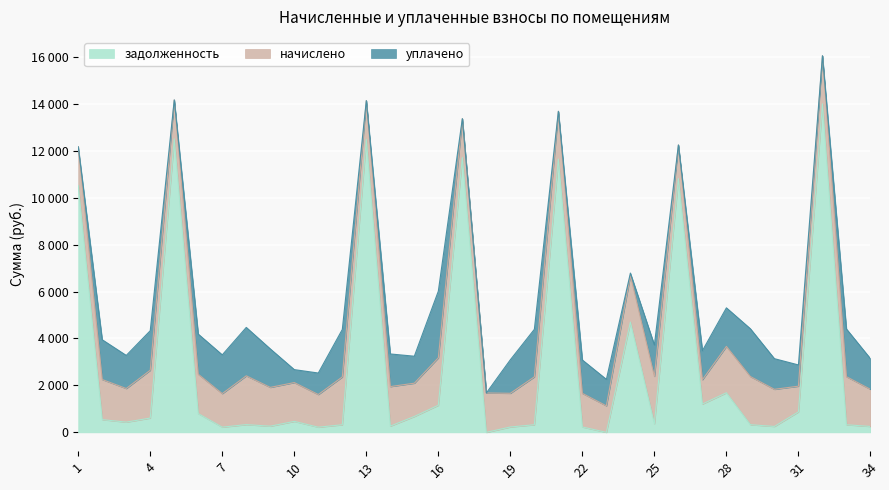

At which label does задолженность first exceed 467?

1